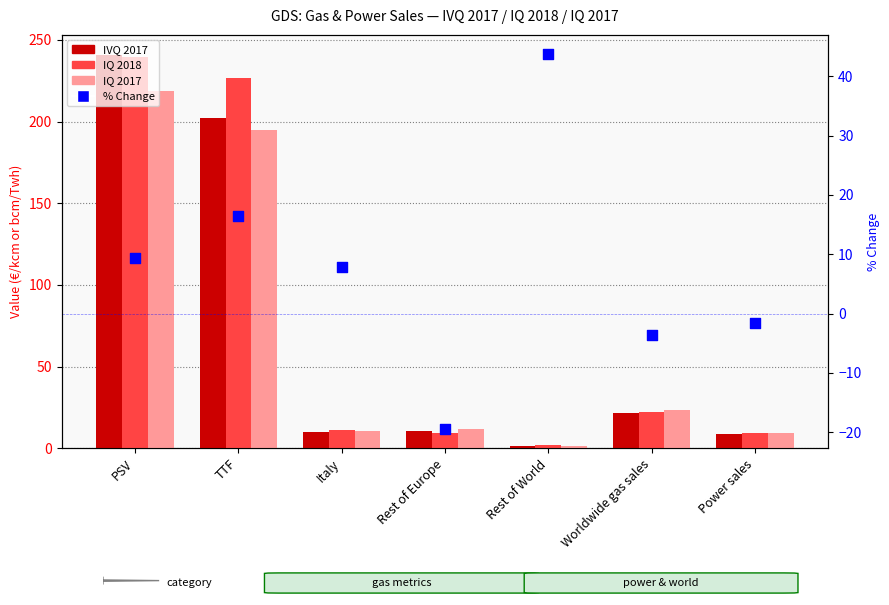

Which series has the widest spread of Y values?

IVQ 2017